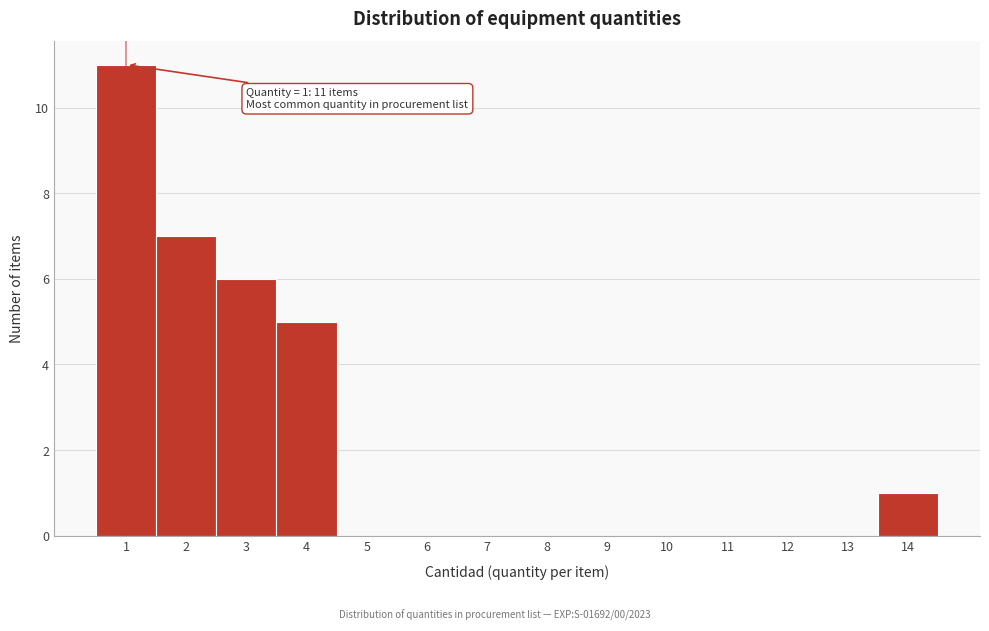

Over which range of the x-axis is the bar tallest?

0.5 to 1.5